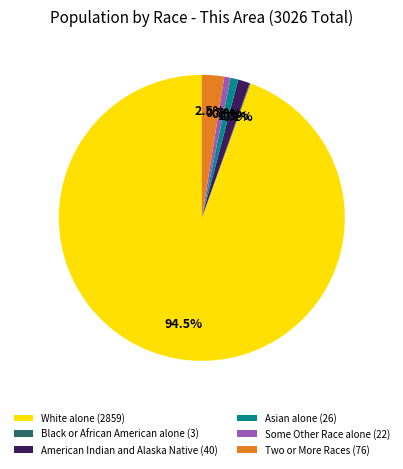

Which slice is the largest?

White alone (2859)